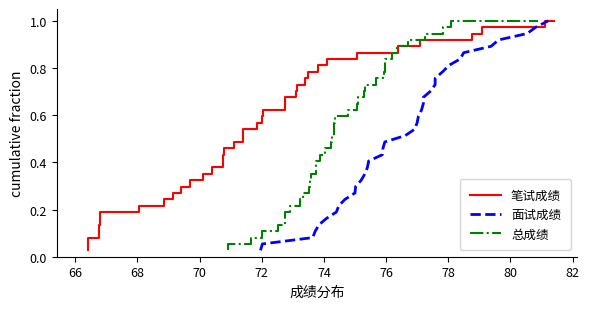

Does the chart have visible grid lines?

No